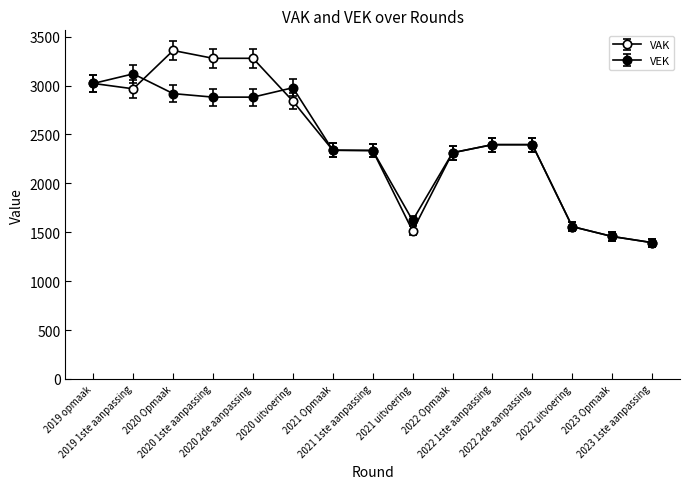

What is the difference between the VAK values at 2022 uitvoering and 2022 2de aanpassing?

812.9